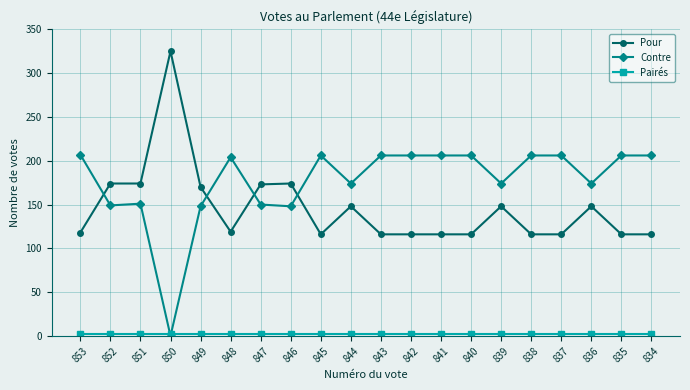

How many lines are shown in the chart?

3